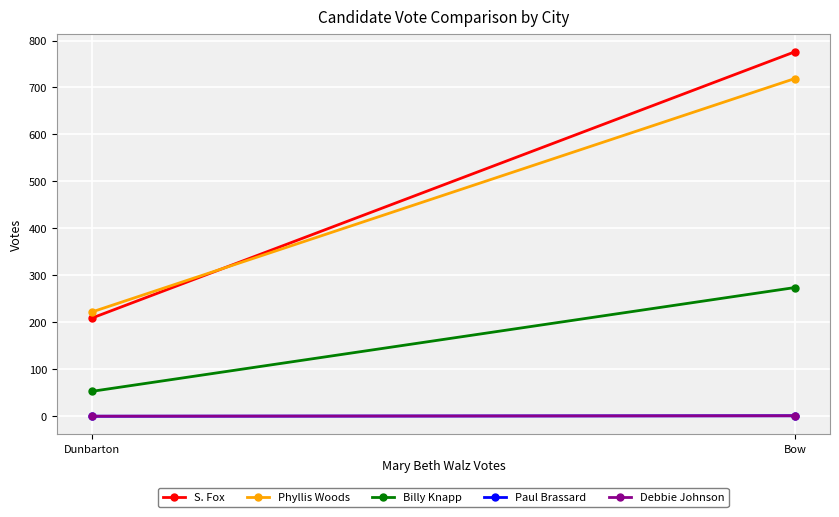

True or false: Phyllis Woods has a value of 1074 at Bow.

False